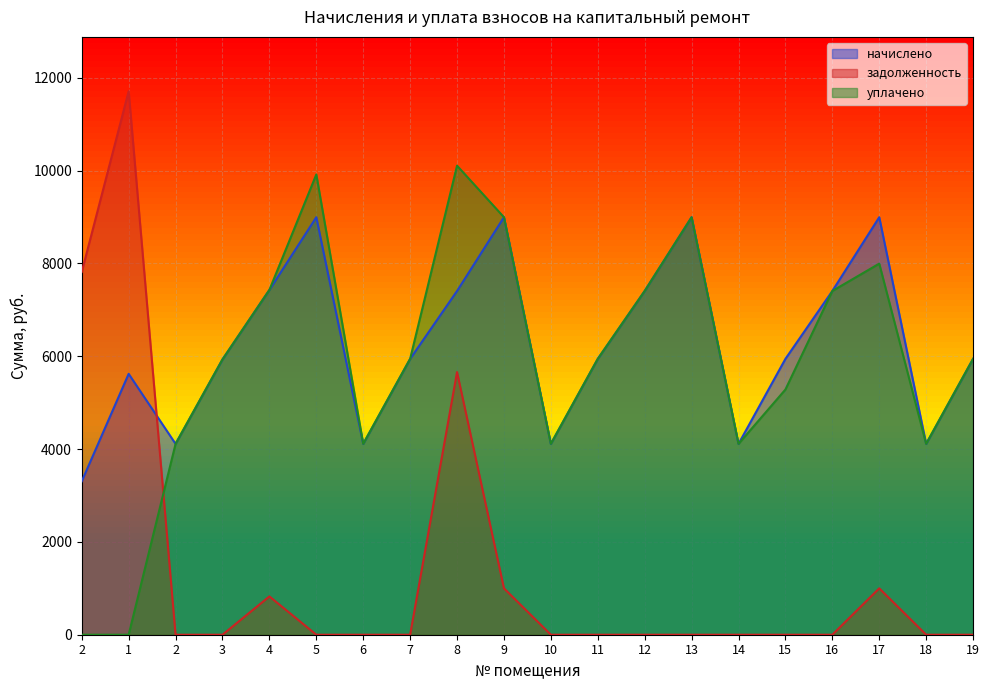

The уплачено series shows 5693.9 at 10. True or false?

False